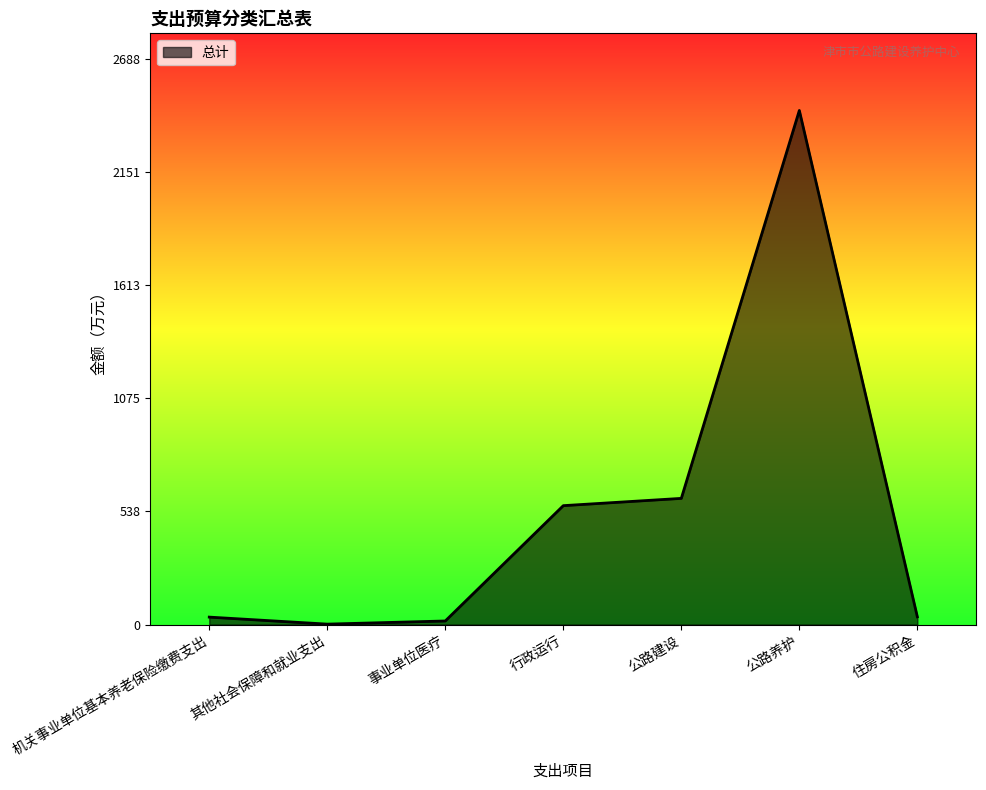

At which label is the value closest to 1223?

公路建设